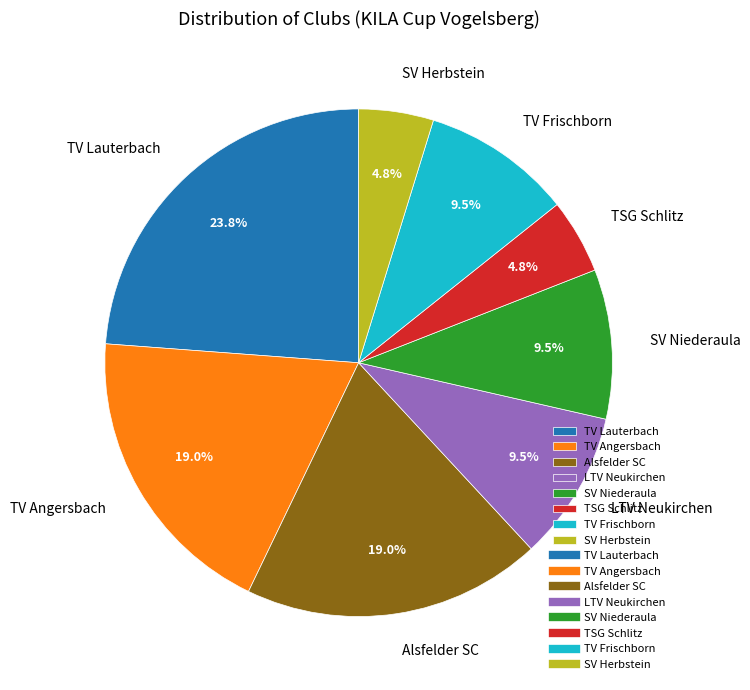

Does TV Angersbach represent more than half of the total?

No